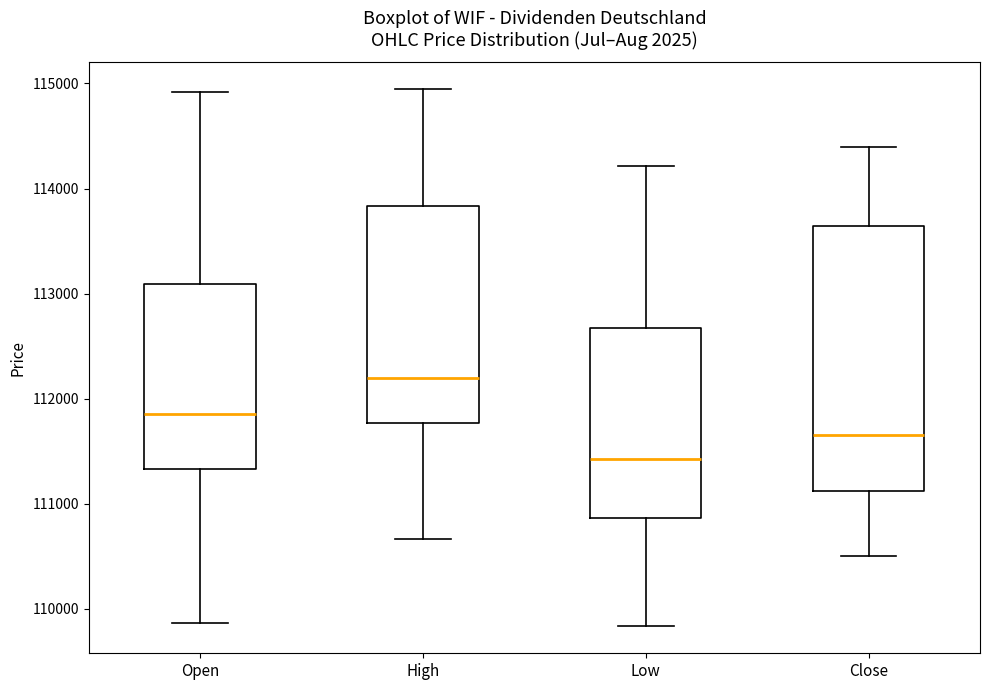

Which box has the lowest median line?

Low